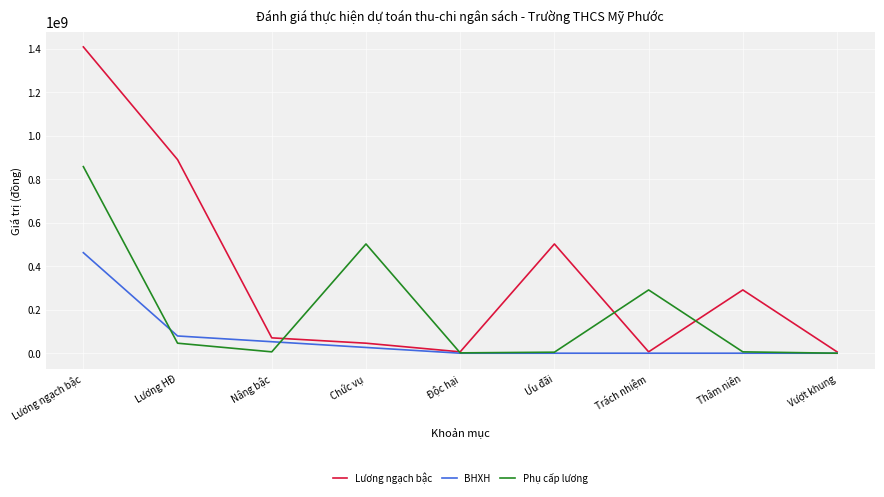

Is it true that BHXH equals 462413952 at Lương ngạch bậc?

True